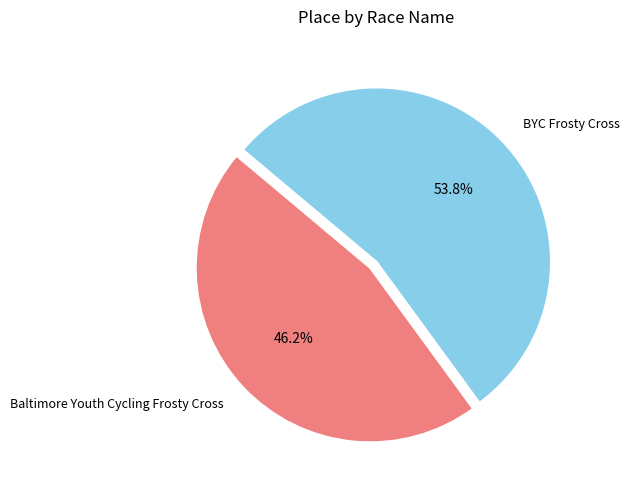

Between BYC Frosty Cross and Baltimore Youth Cycling Frosty Cross, which is larger?

BYC Frosty Cross